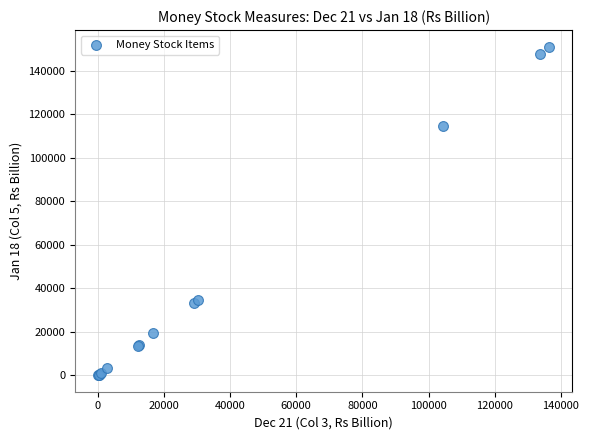

What Y value in the scatter plot is closest to 75546?

114467.2